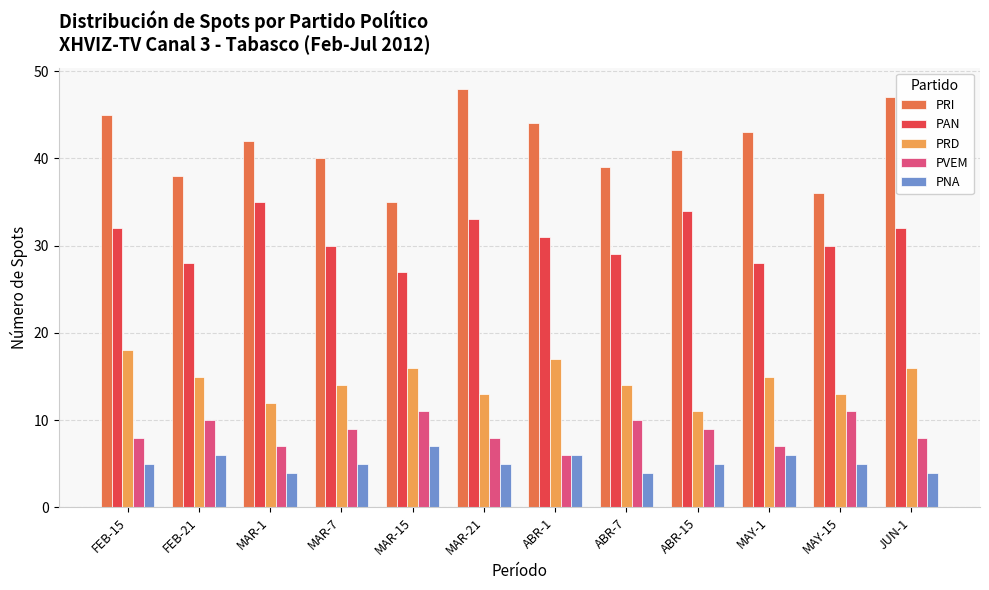

How many bars are there in each group?

5